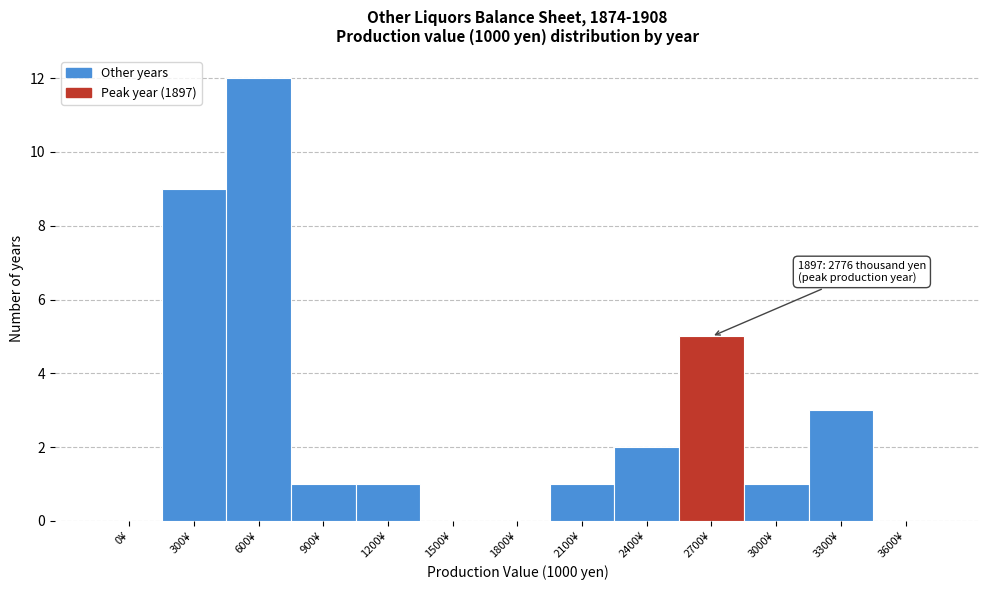

Reading right to left, extract all data points from this chart.

3600¥=0	3300¥=3	3000¥=1	2700¥=5	2400¥=2	2100¥=1	1800¥=0	1500¥=0	1200¥=1	900¥=1	600¥=12	300¥=9	0¥=0